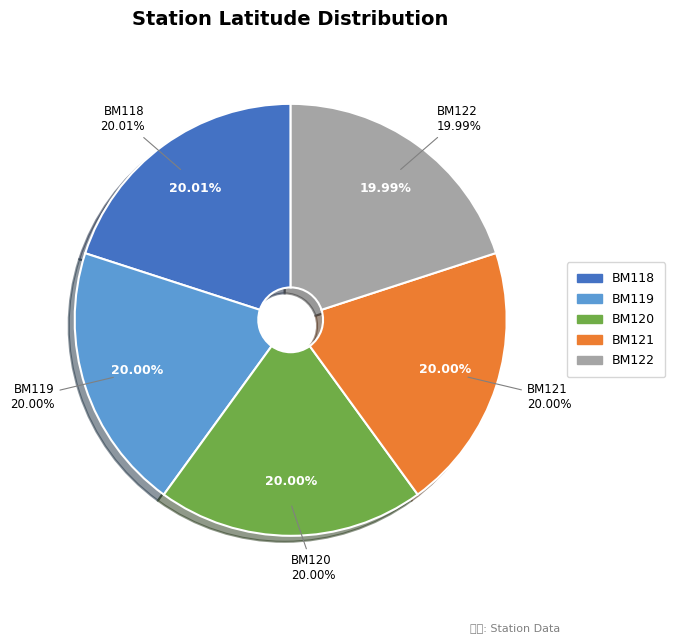

Count the number of slices in the pie.

5